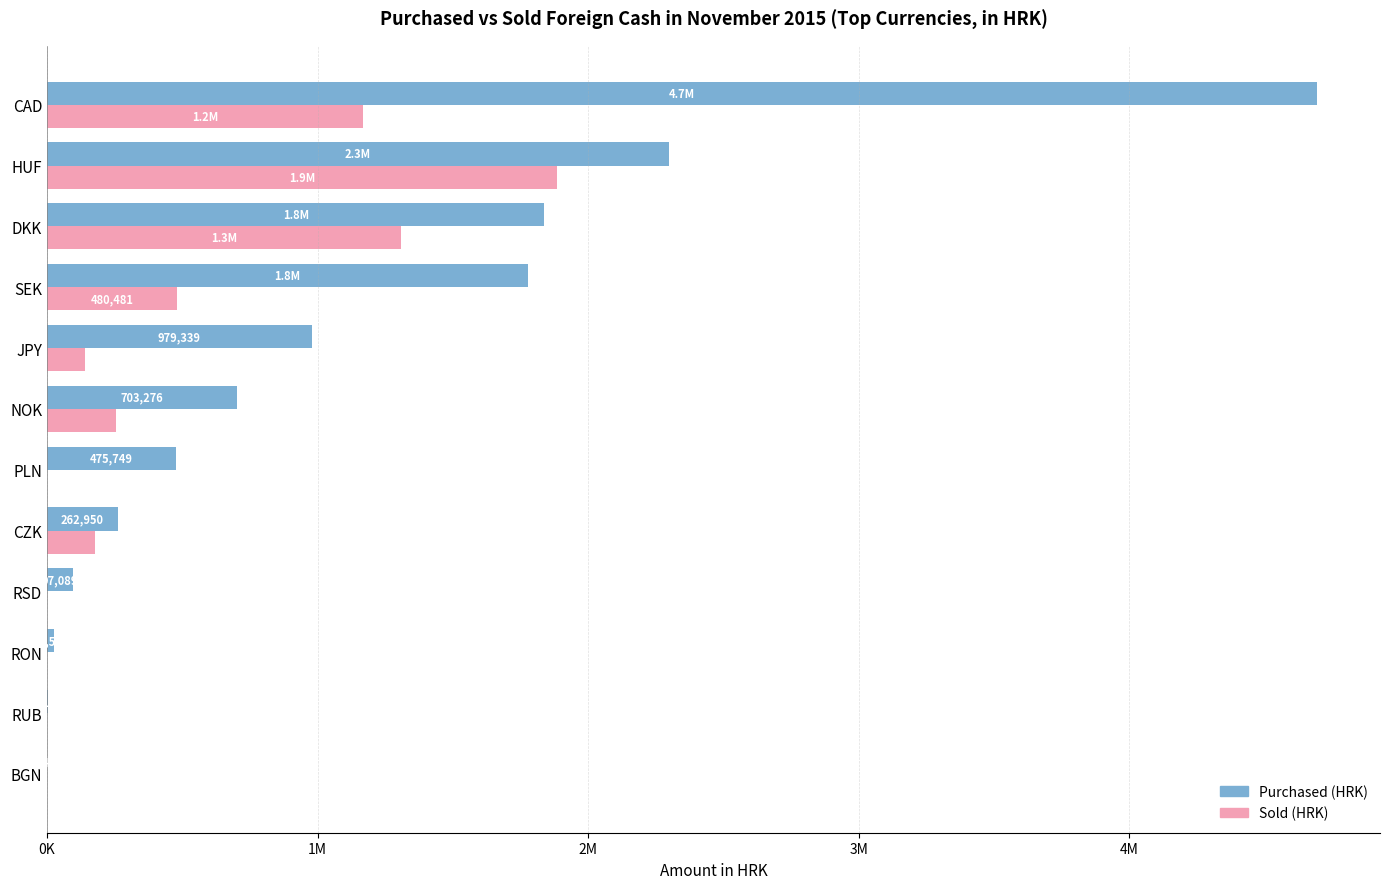

What are all the series names shown in the legend?

Purchased (HRK), Sold (HRK)